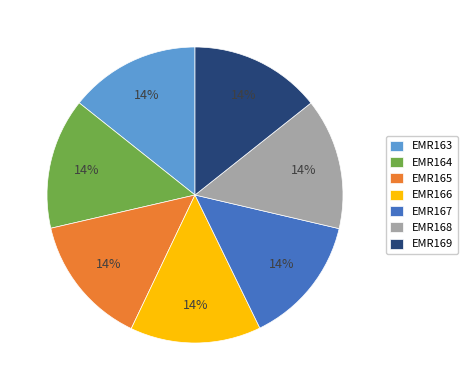

How many segments does this pie chart have?

7